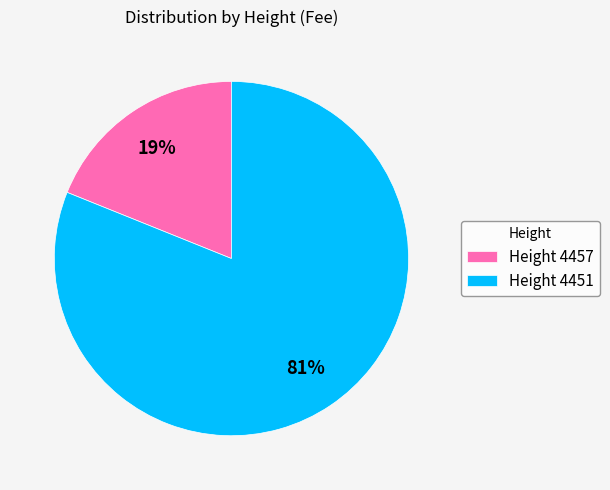

How many slices are in this pie chart?

2